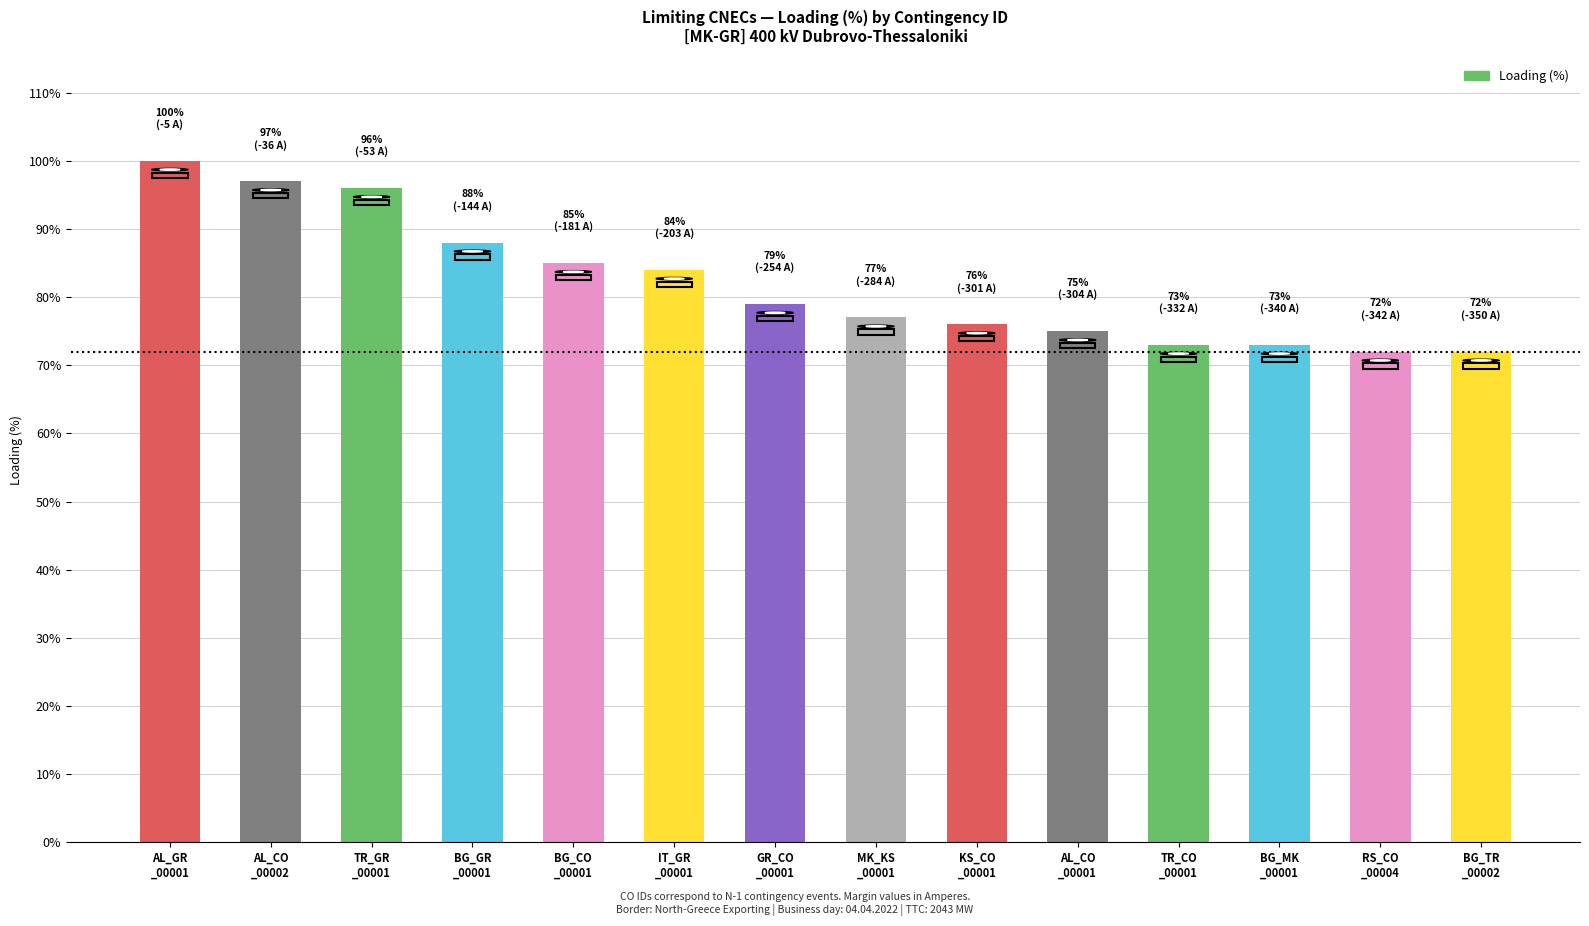

What is the sum of the values at MK_KS
_00001 and GR_CO
_00001?

156